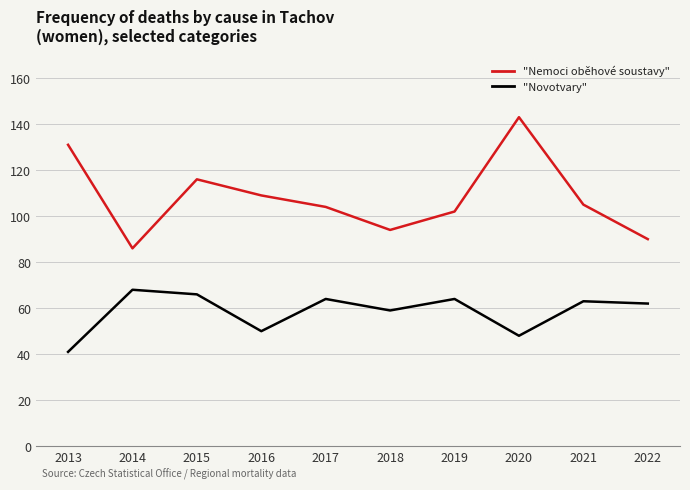

What is the spread (max minus min) of values at 2014?

18